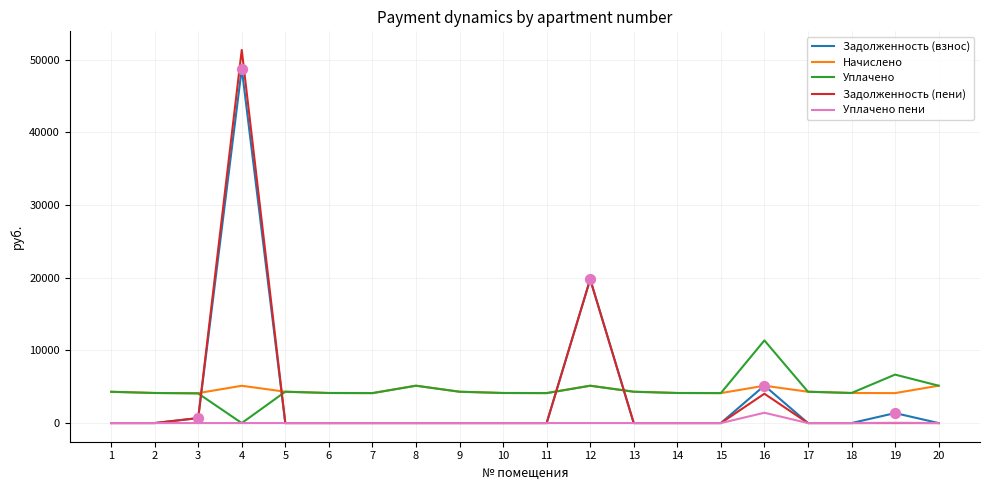

What is the total value across all series at 1?

8611.2